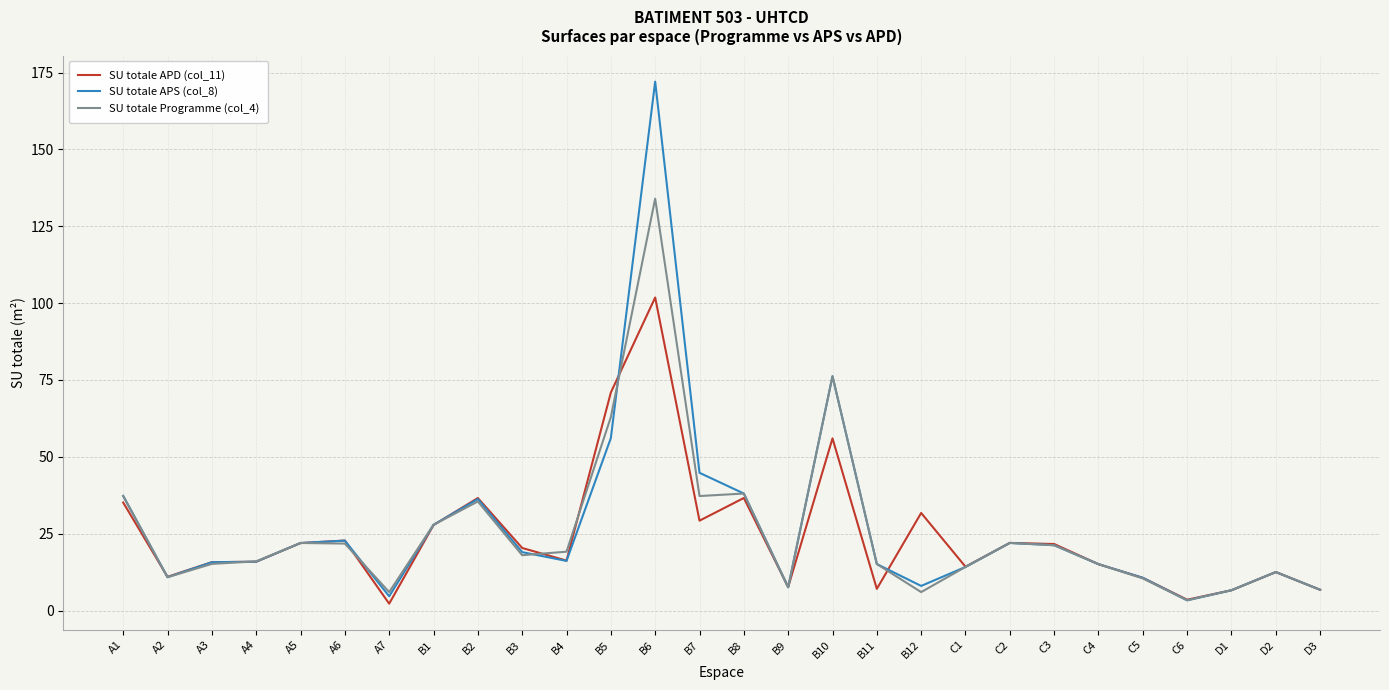

At which category is the sum across all series the highest?

B6